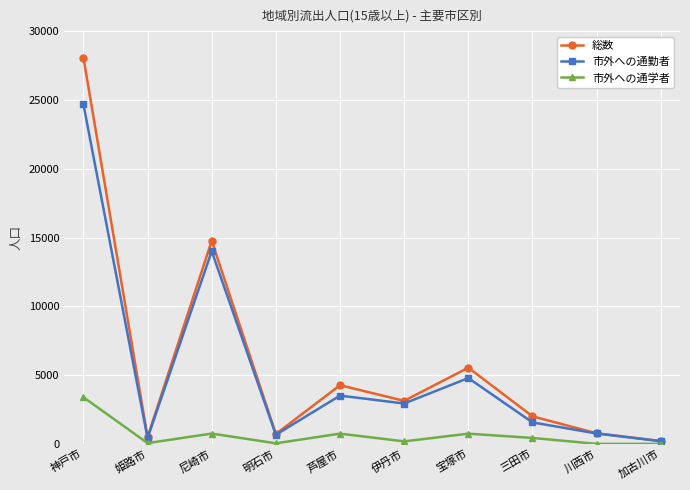

Which label corresponds to the largest value in the chart?

神戸市